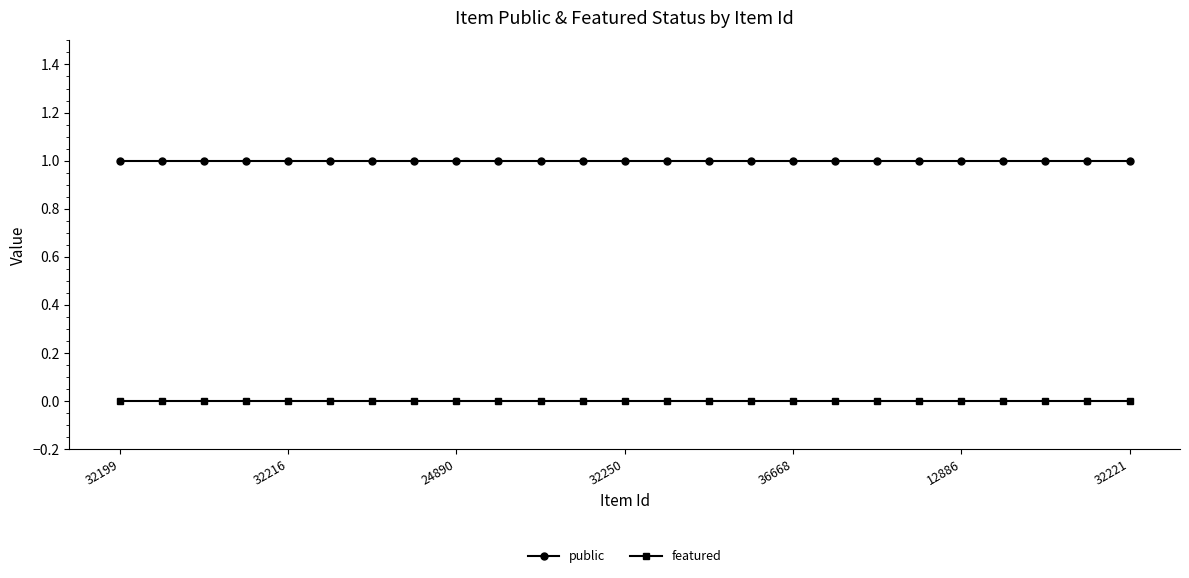

True or false: public and featured intersect in this chart.

False